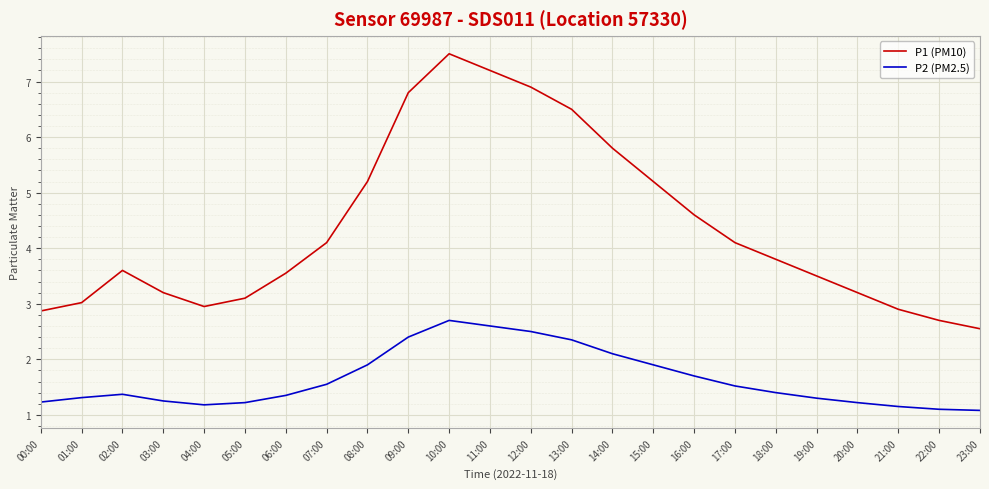

What is the average value of the P1 (PM10) series?

4.4